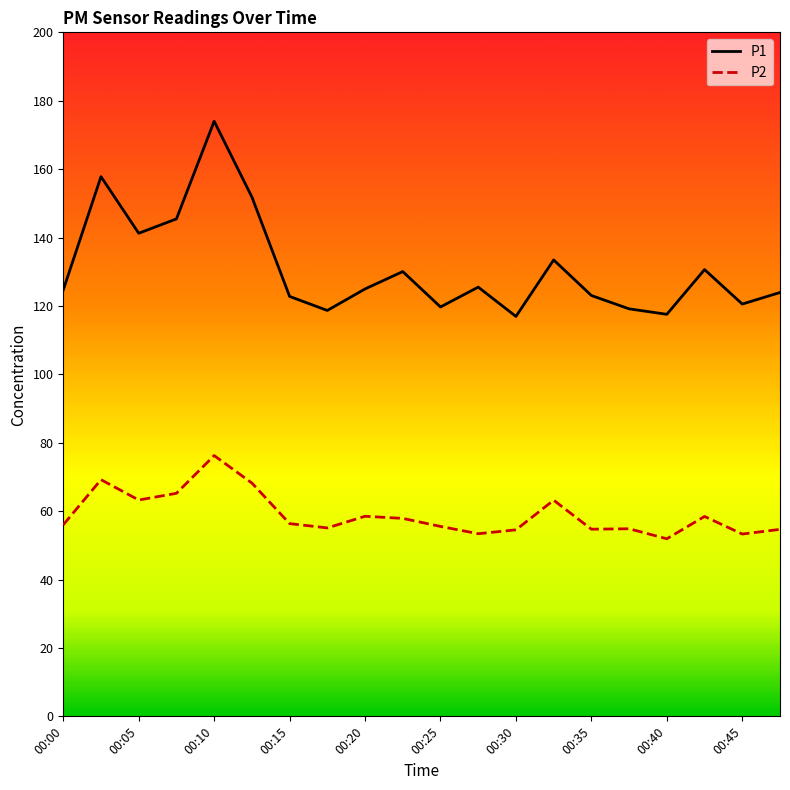

What is the difference between the maximum and minimum values in the P1 series?

57.1